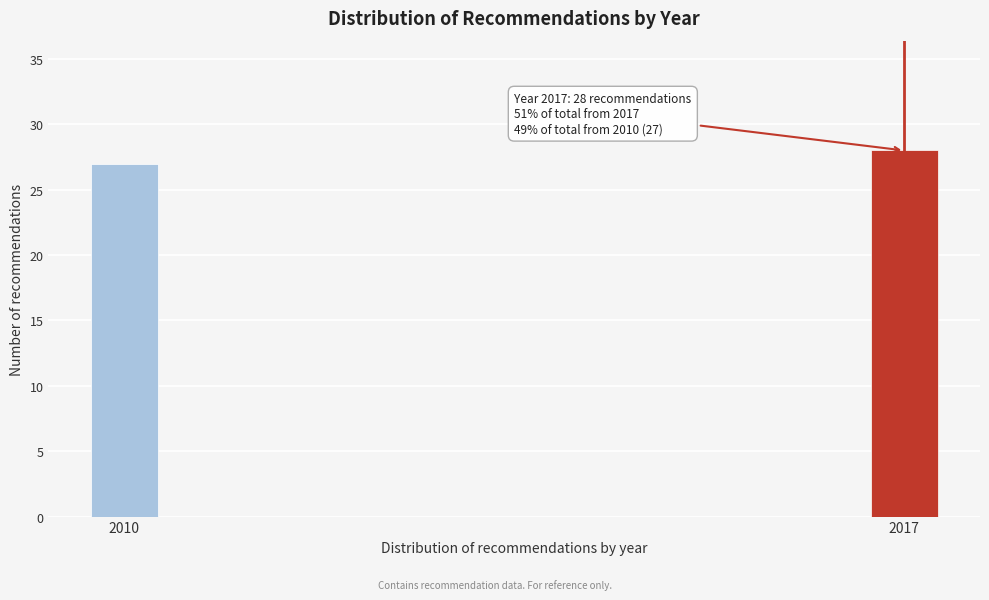

Reading right to left, list all the values displayed in this chart.

28	27